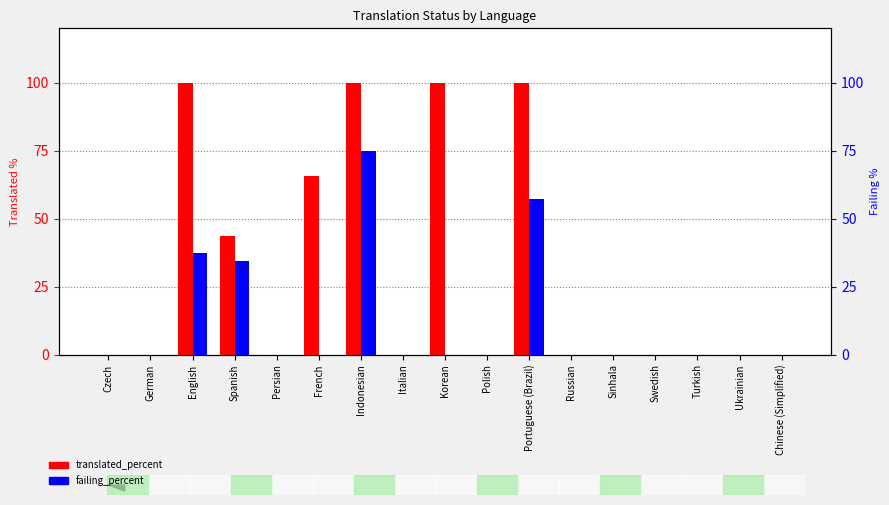

How many groups of bars are there?

17